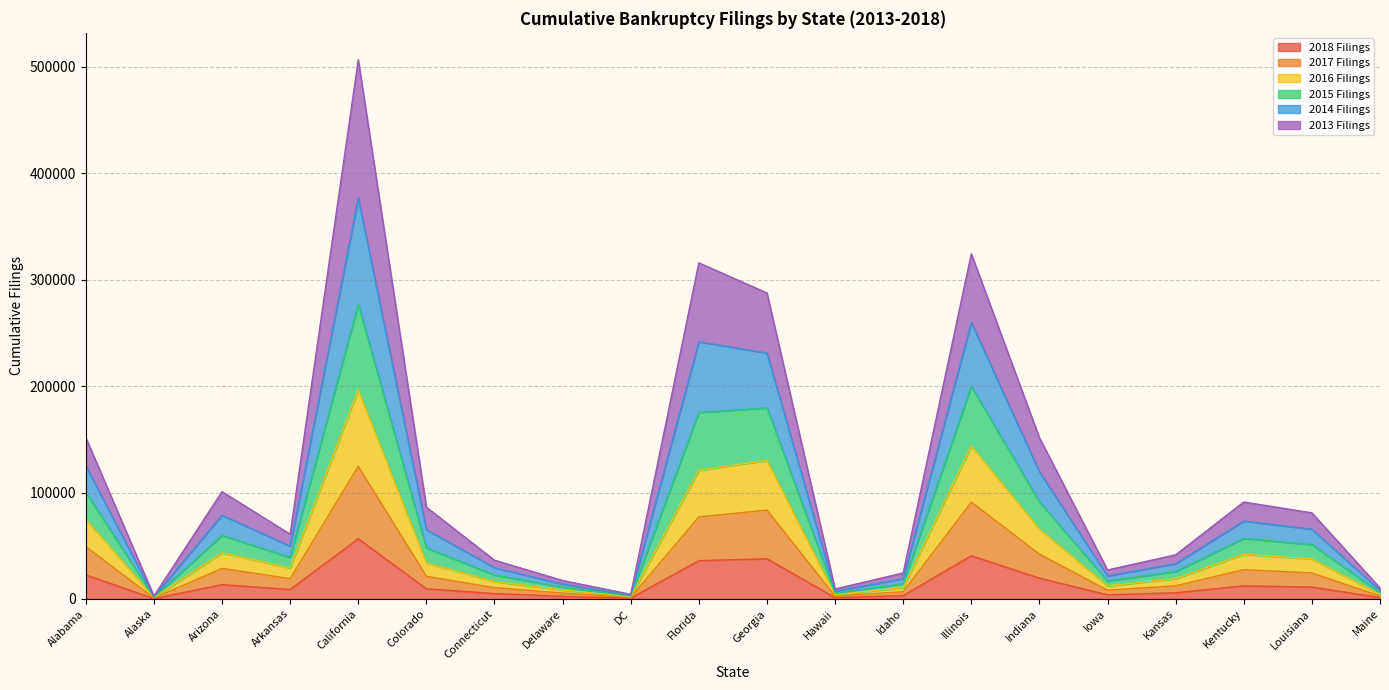

What is the total value across all series at Maine?

10315